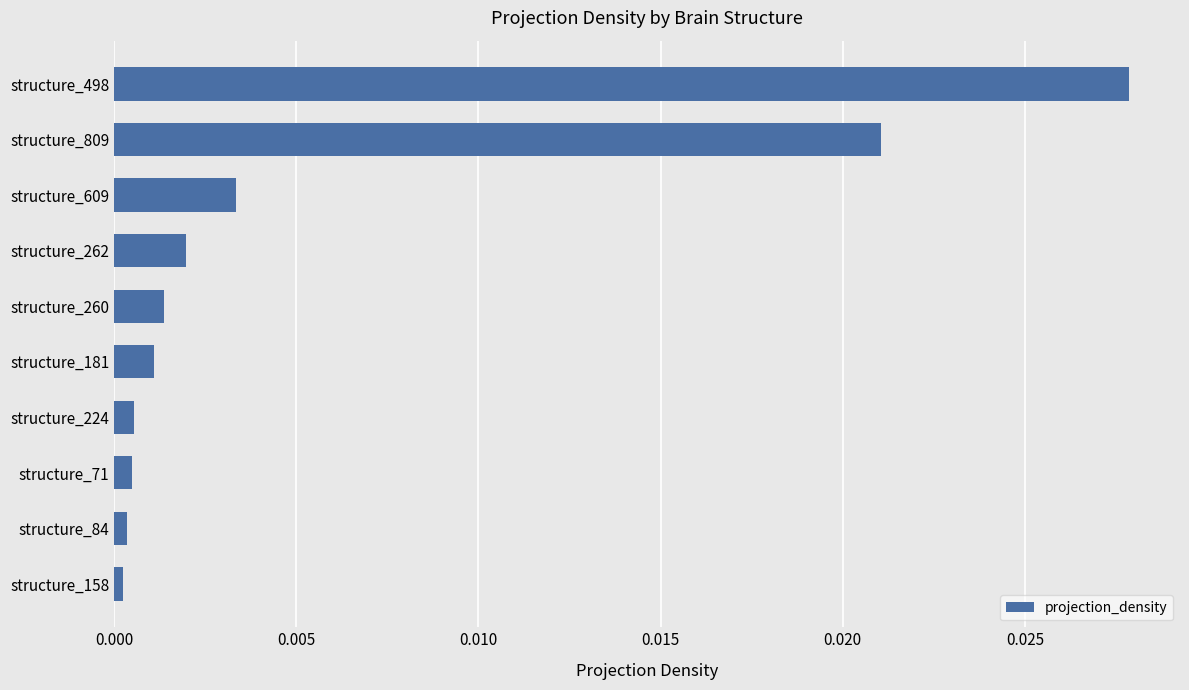

The chart shows a value of 0.0 at structure_262. True or false?

True